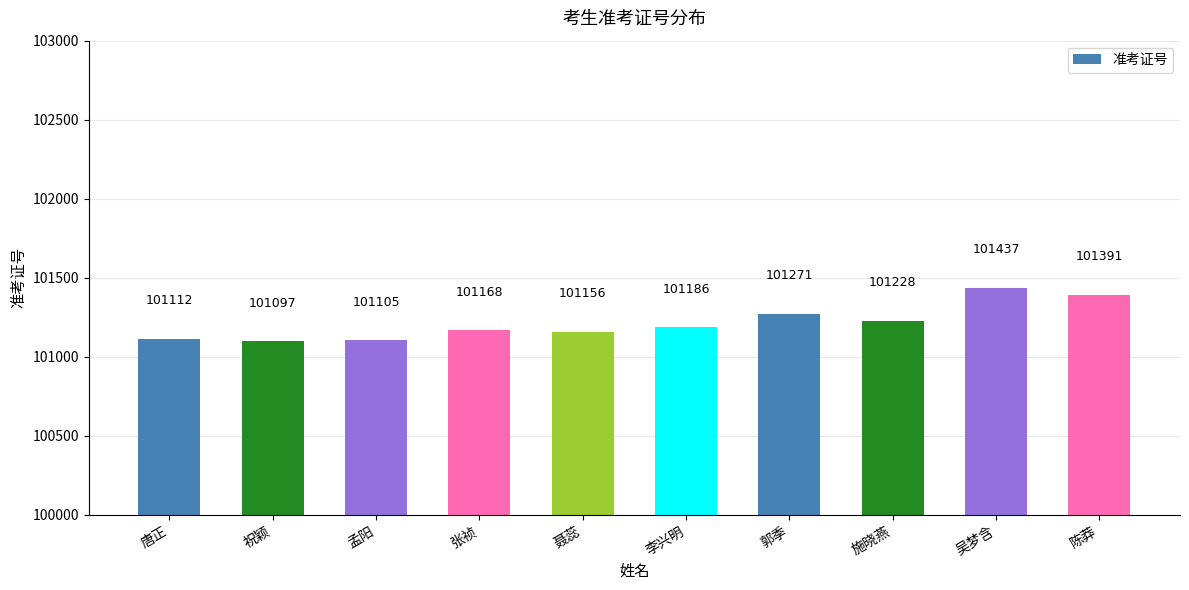

How many series are shown in this chart?

1